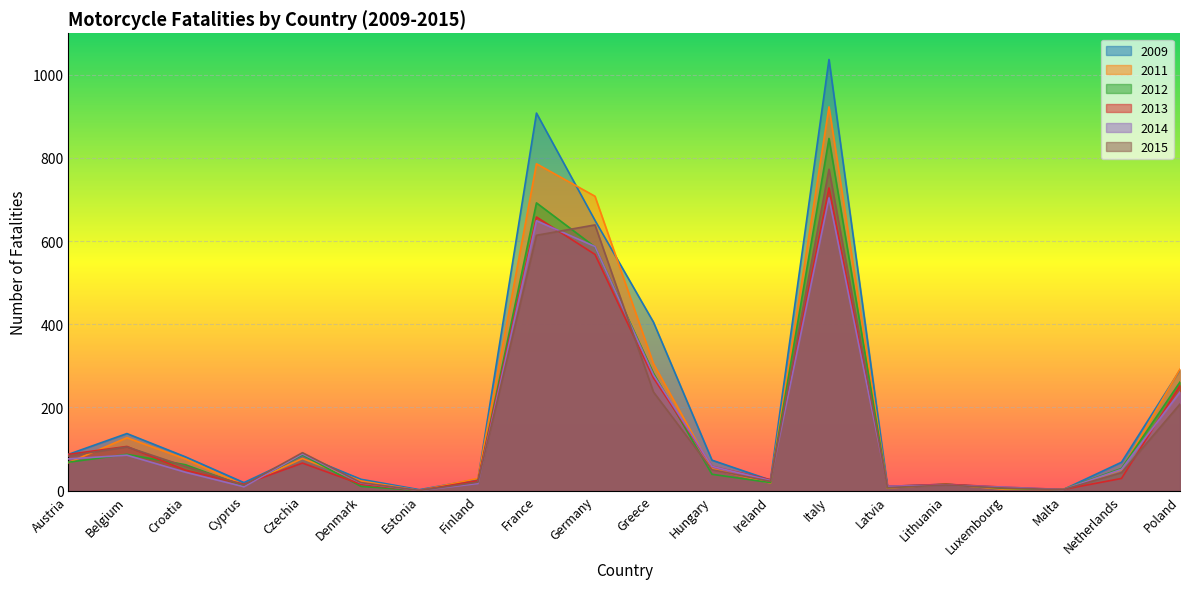

What is the sum of the 2011 values at Malta and France?

788.8